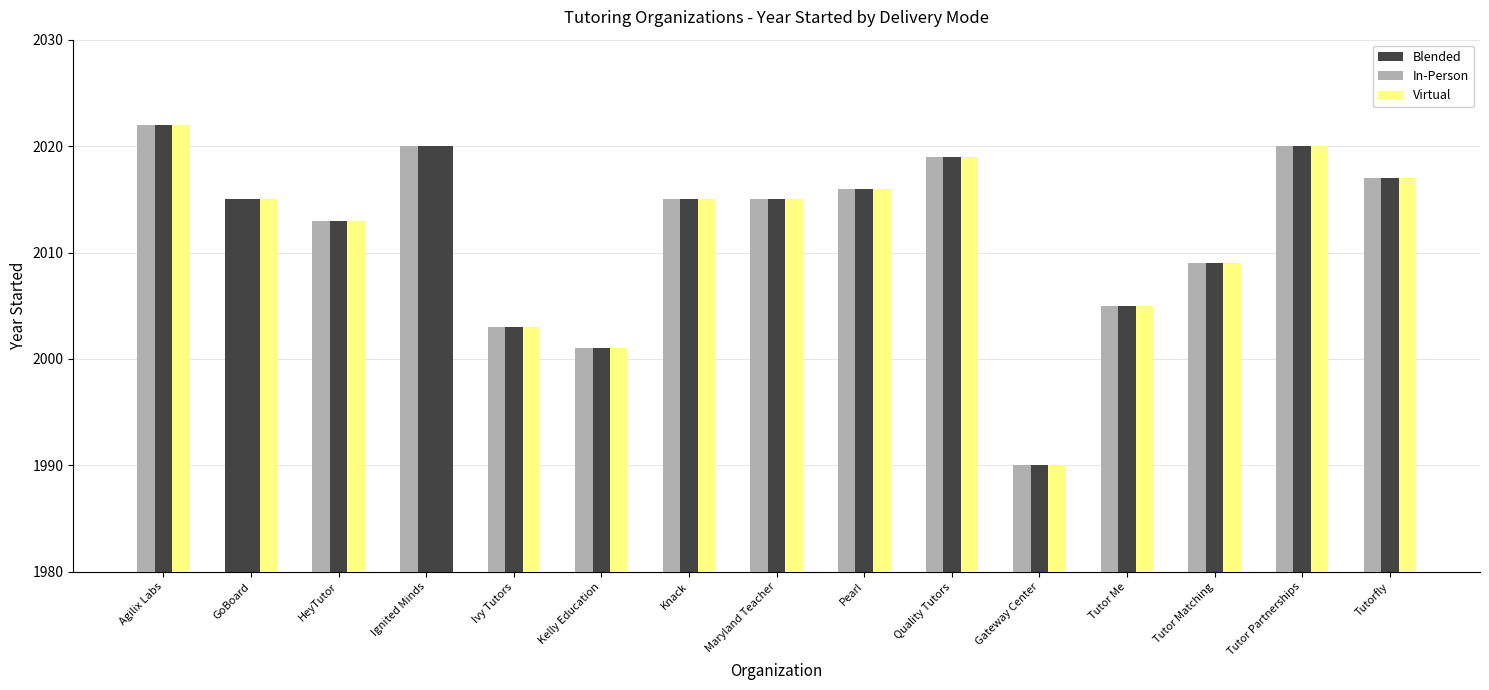

Reading right to left, list all the values displayed in this chart.

Blended: Tutorfly=2017	Tutor Partnerships=2020	Tutor Matching=2009	Tutor Me=2005	Gateway Center=1990	Quality Tutors=2019	Pearl=2016	Maryland Teacher=2015	Knack=2015	Kelly Education=2001	Ivy Tutors=2003	Ignited Minds=2020	HeyTutor=2013	GoBoard=2015	Agilix Labs=2022
In-Person: Tutorfly=2017	Tutor Partnerships=2020	Tutor Matching=2009	Tutor Me=2005	Gateway Center=1990	Quality Tutors=2019	Pearl=2016	Maryland Teacher=2015	Knack=2015	Kelly Education=2001	Ivy Tutors=2003	Ignited Minds=2020	HeyTutor=2013	GoBoard=0	Agilix Labs=2022
Virtual: Tutorfly=2017	Tutor Partnerships=2020	Tutor Matching=2009	Tutor Me=2005	Gateway Center=1990	Quality Tutors=2019	Pearl=2016	Maryland Teacher=2015	Knack=2015	Kelly Education=2001	Ivy Tutors=2003	Ignited Minds=0	HeyTutor=2013	GoBoard=2015	Agilix Labs=2022